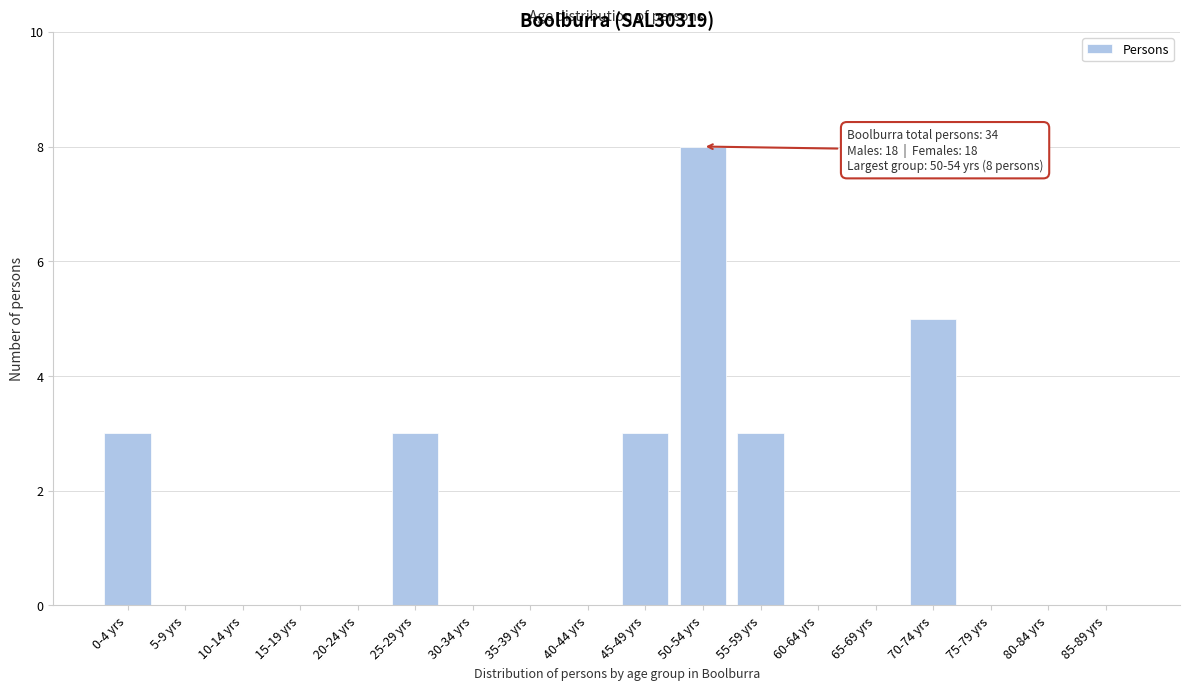

Reading right to left, list all the values displayed in this chart.

85-89 yrs=0	80-84 yrs=0	75-79 yrs=0	70-74 yrs=5	65-69 yrs=0	60-64 yrs=0	55-59 yrs=3	50-54 yrs=8	45-49 yrs=3	40-44 yrs=0	35-39 yrs=0	30-34 yrs=0	25-29 yrs=3	20-24 yrs=0	15-19 yrs=0	10-14 yrs=0	5-9 yrs=0	0-4 yrs=3